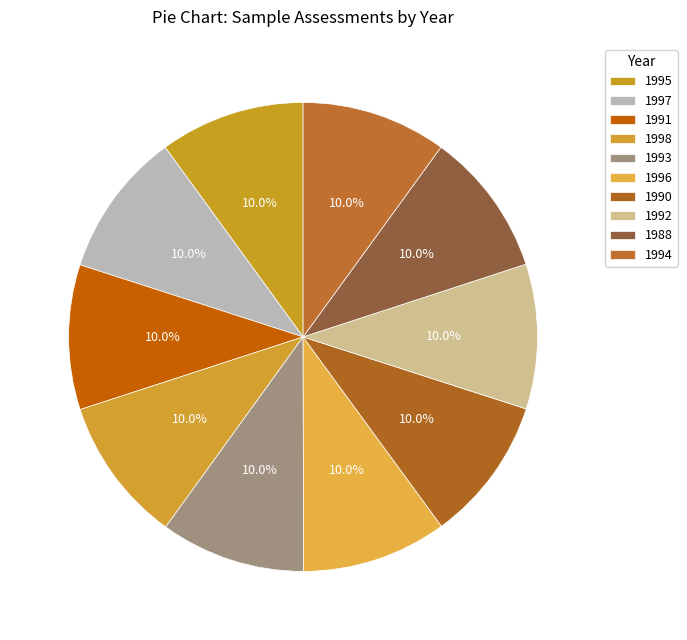

Which has a higher value, 1995 or 1991?

1995